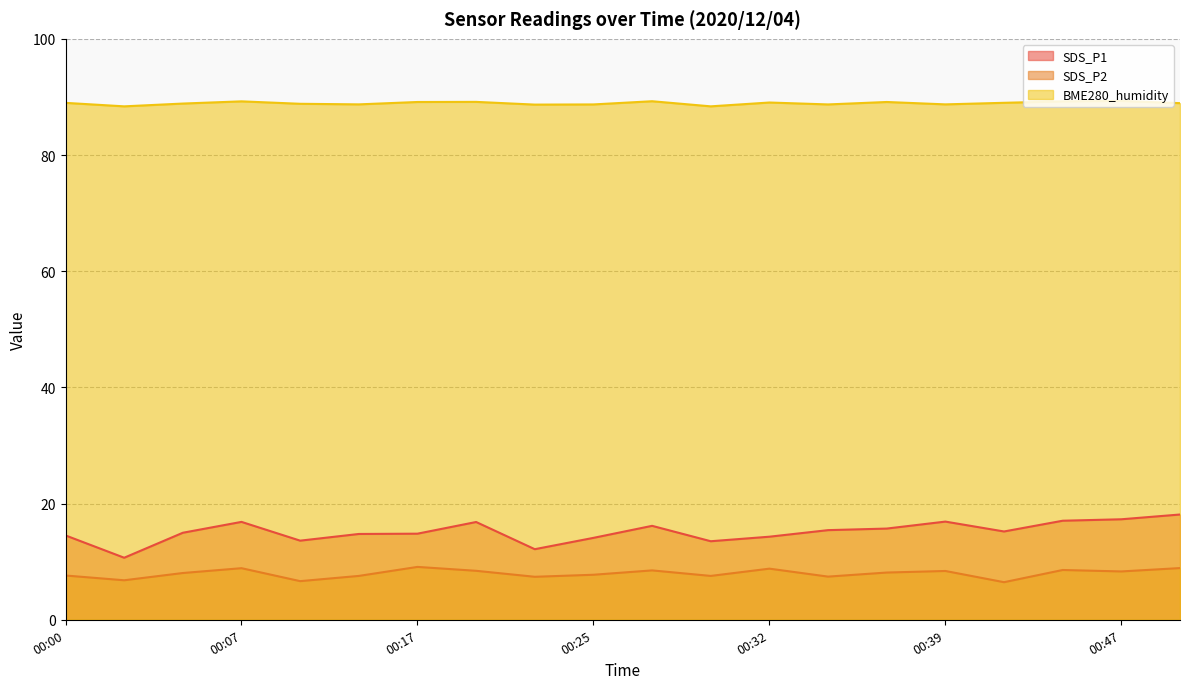

At 00:10, list the series in order from smallest to largest.

SDS_P2, SDS_P1, BME280_humidity